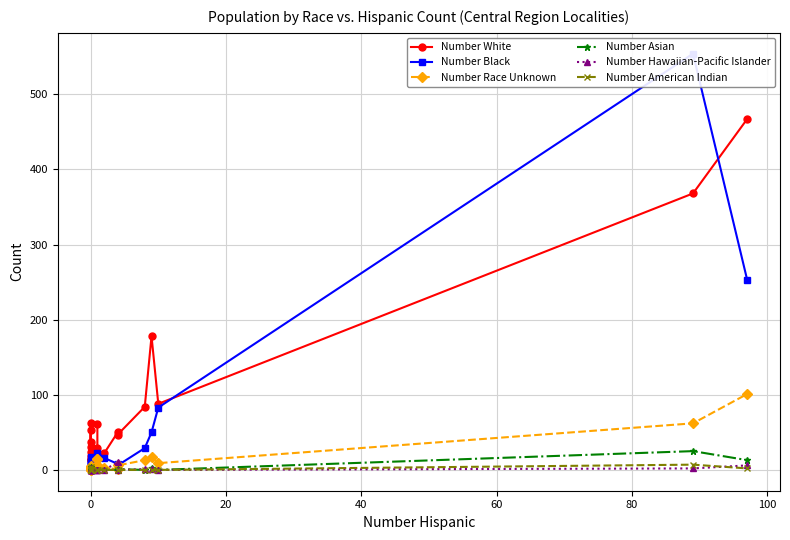

What is the average value of the Number Black series?

57